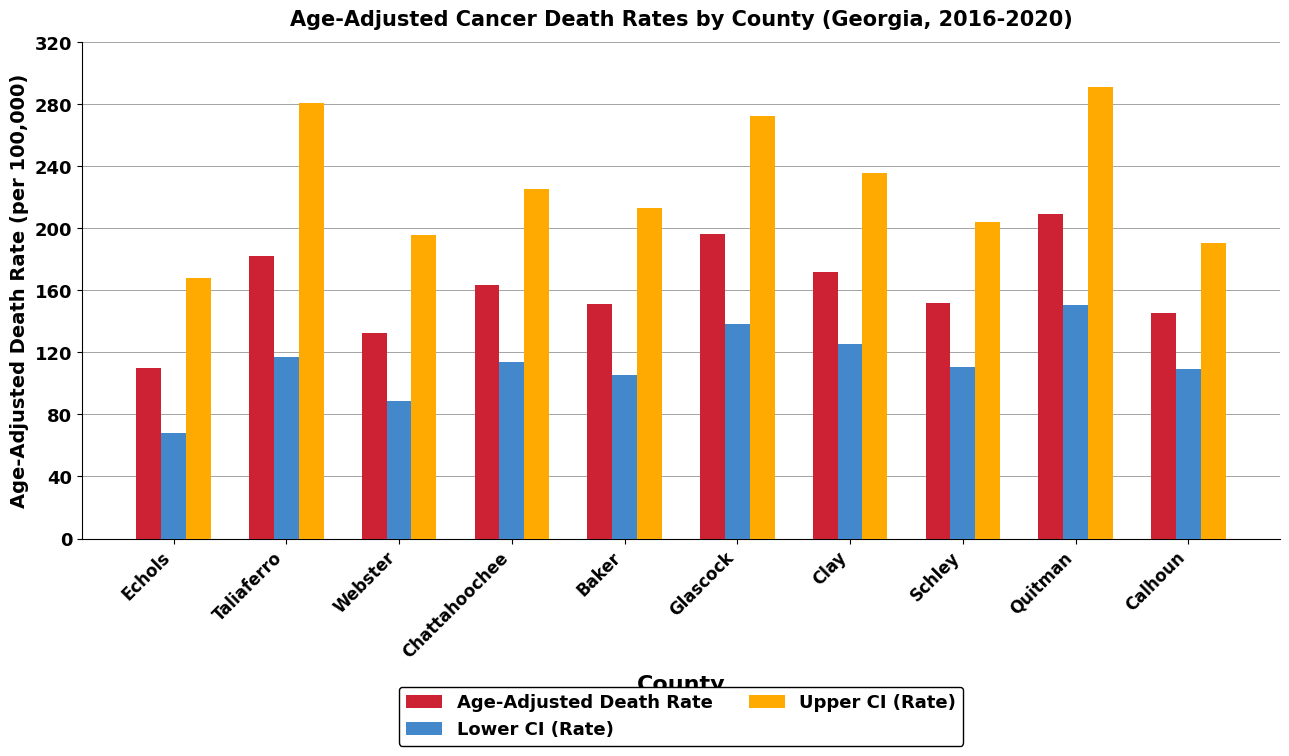

What is the sum of all Lower CI (Rate) values?

1128.2